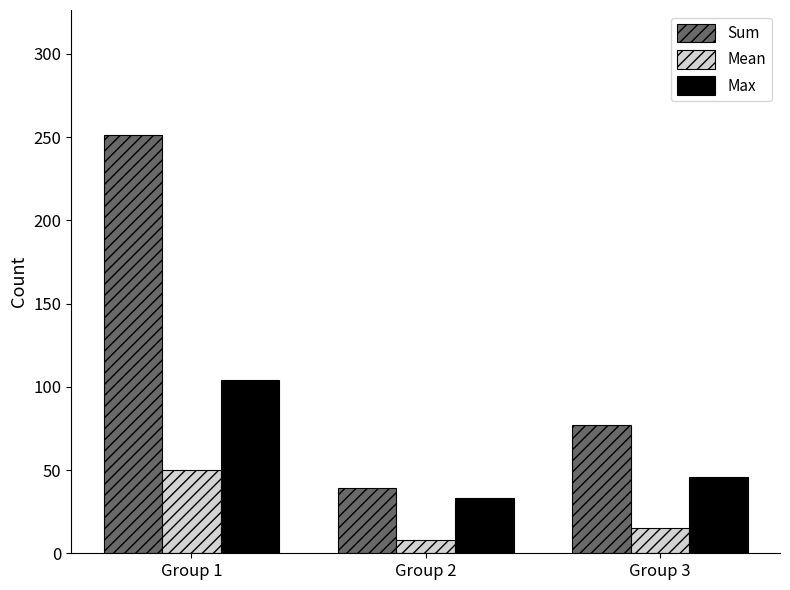

How many data points in Max are less than 46?

1